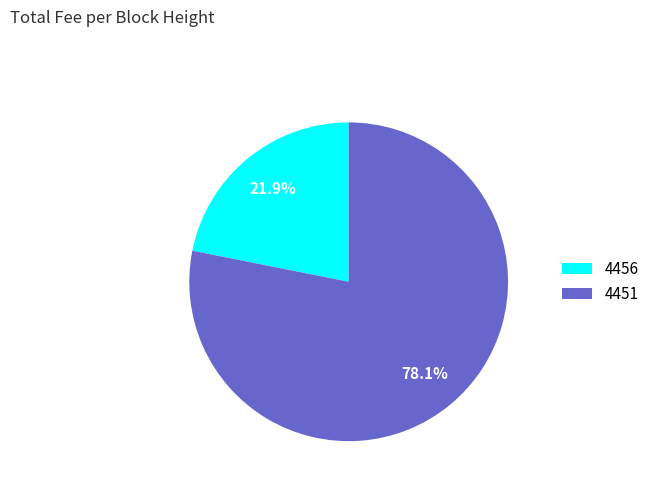

To the nearest percent, what percentage of the pie is 4456?

22%